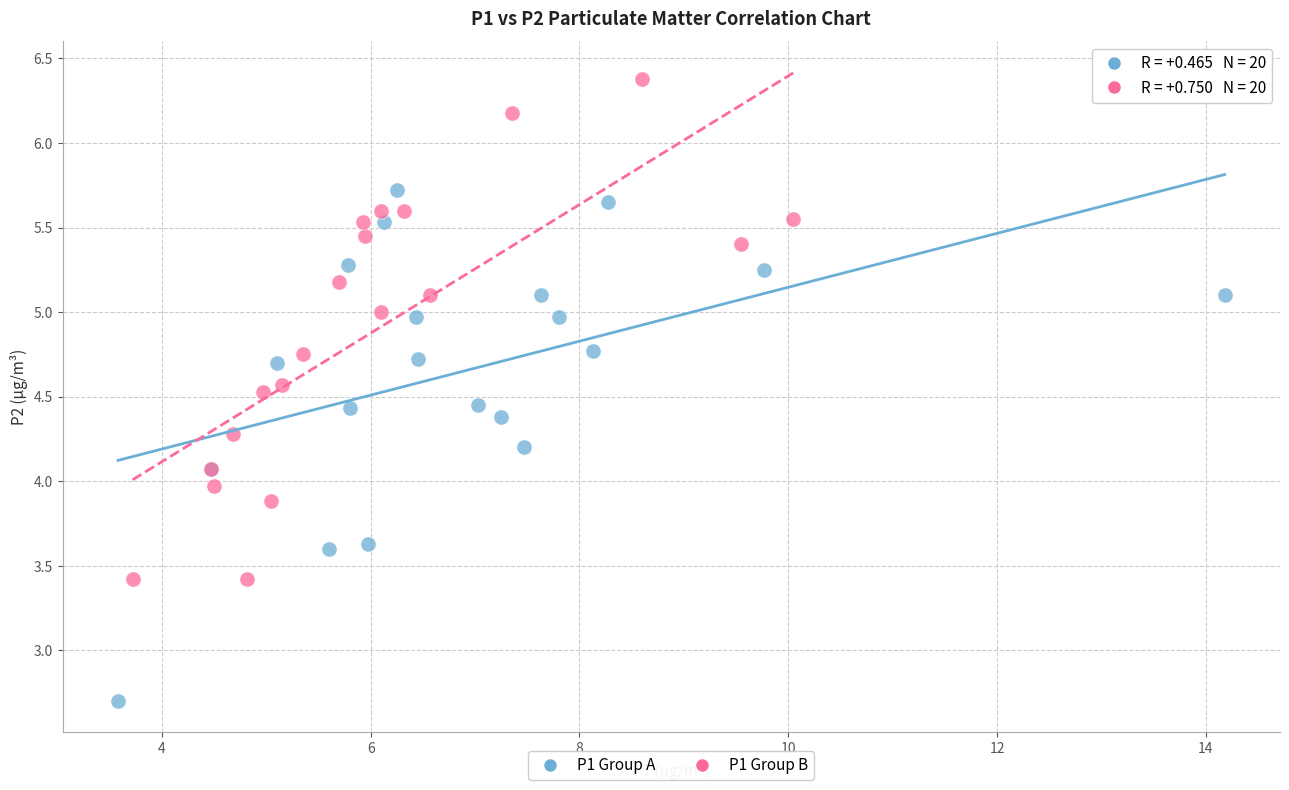

Which series contains the lowest Y value?

P1 Group A